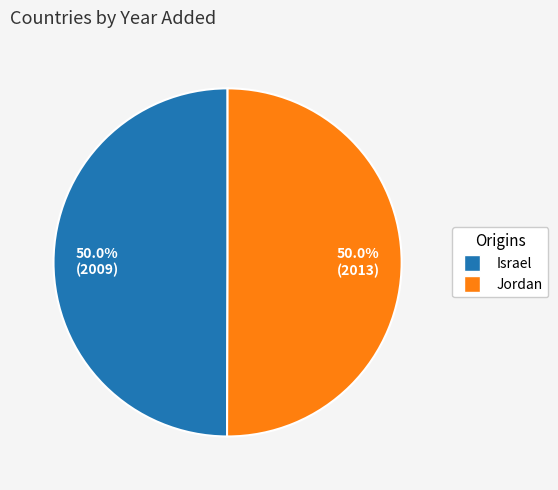

What is the ratio of the value at Jordan to the value at Israel?

1.0